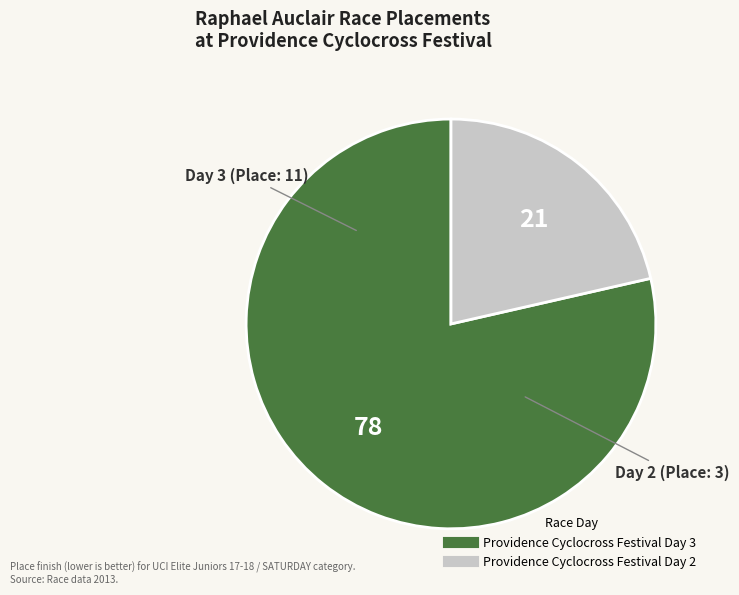

Is it true that Providence Cyclocross Festival Day 3 is 65% of the pie?

False